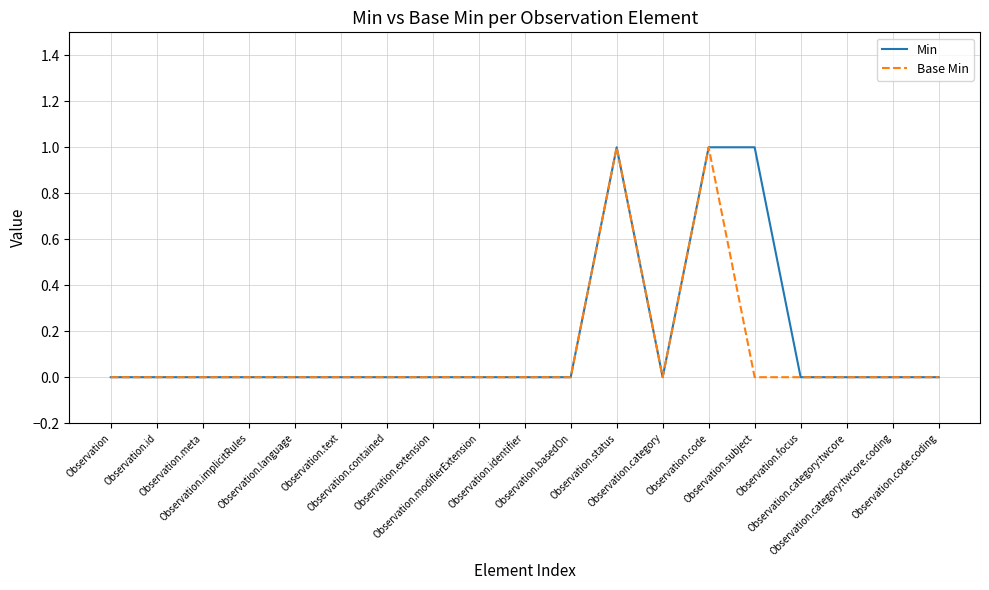

Where is the first local minimum for Min?

Observation.category